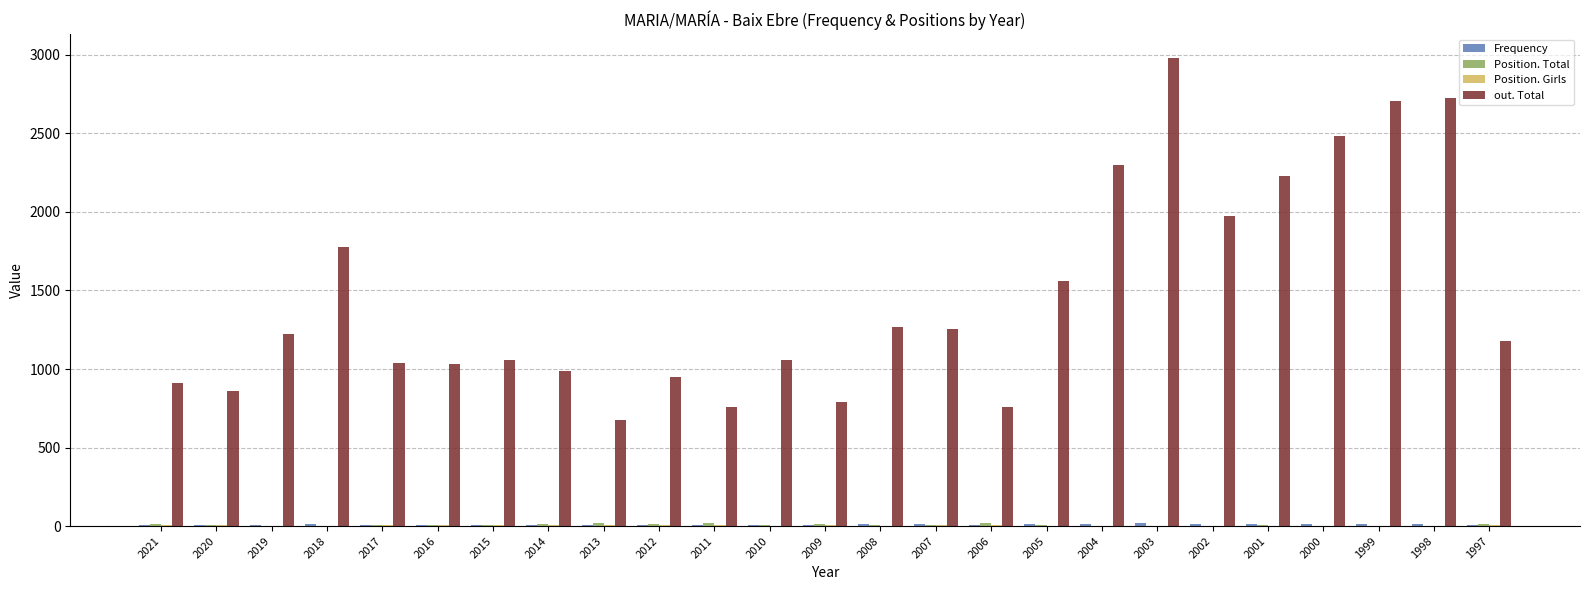

Which label corresponds to the largest value in the chart?

2003